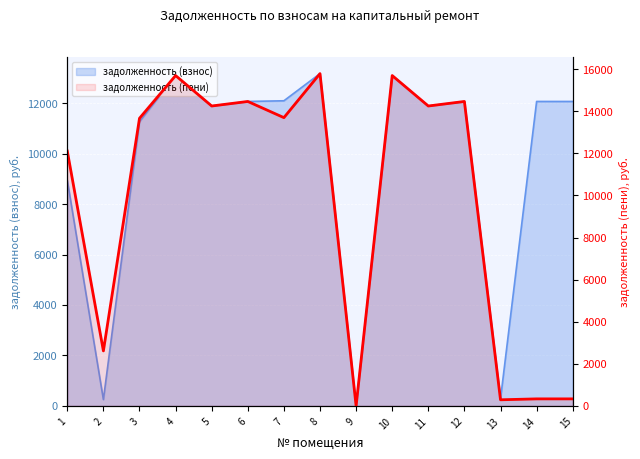

Which category has the highest value across all series?

8